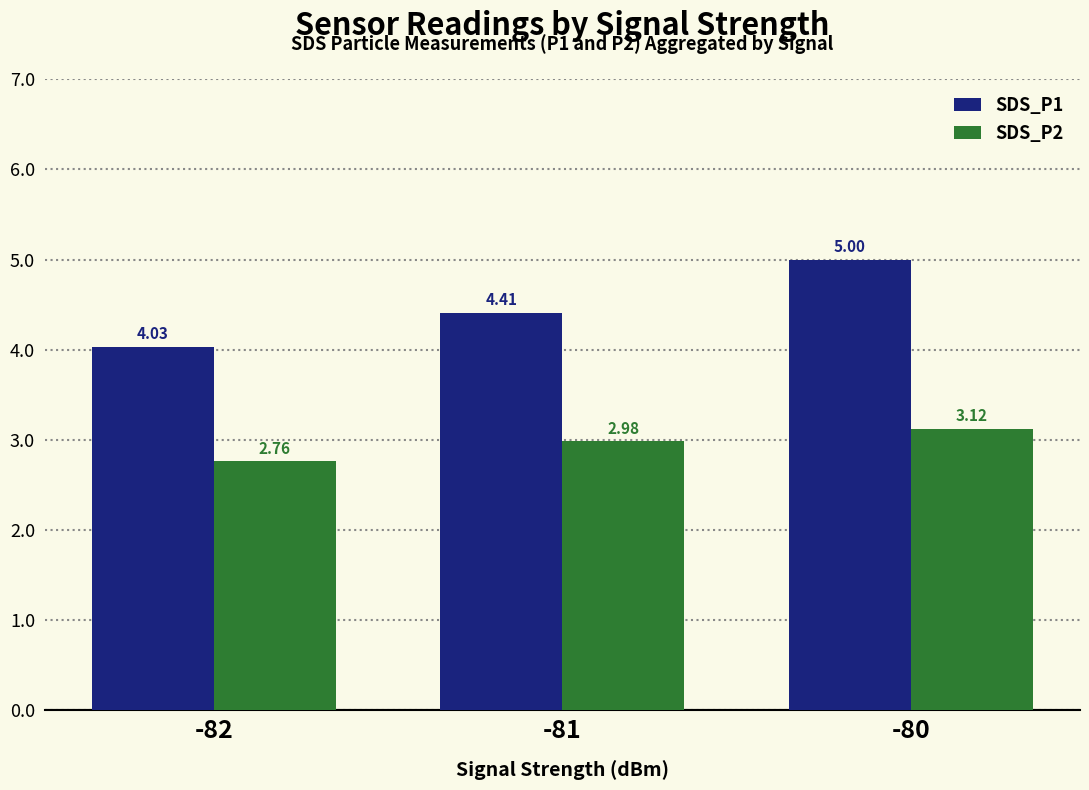

What are all the series names shown in the legend?

SDS_P1, SDS_P2